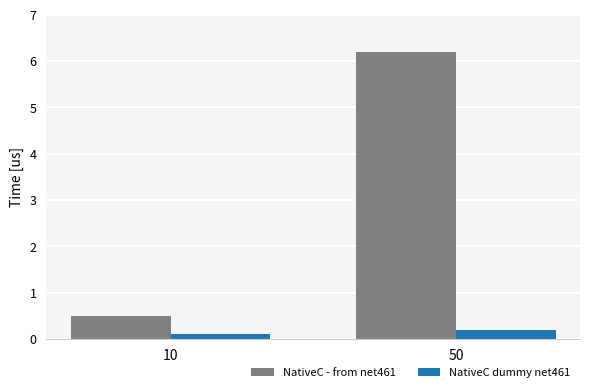

What is the difference between the NativeC dummy net461 values at 10 and 50?

0.1